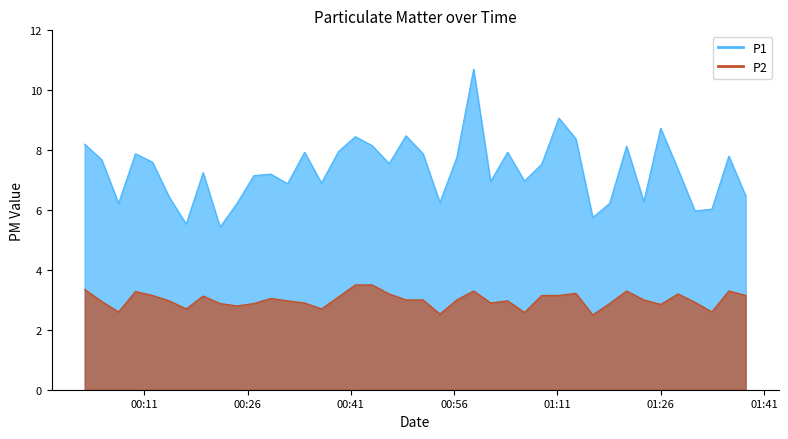

List the series in order of their peak value, lowest first.

P2, P1